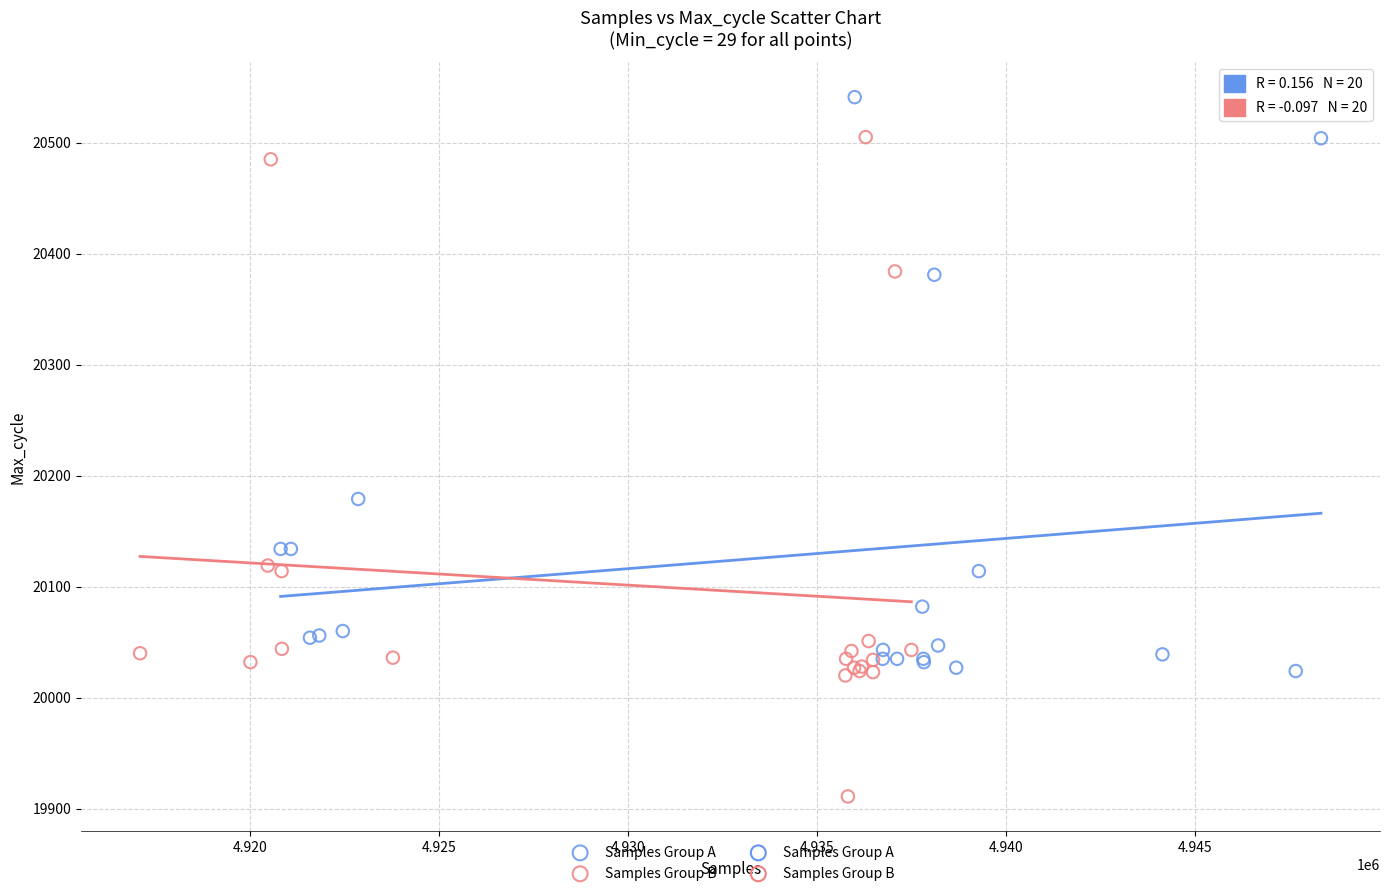

Which series has the largest Y range (max minus min)?

Samples Group B